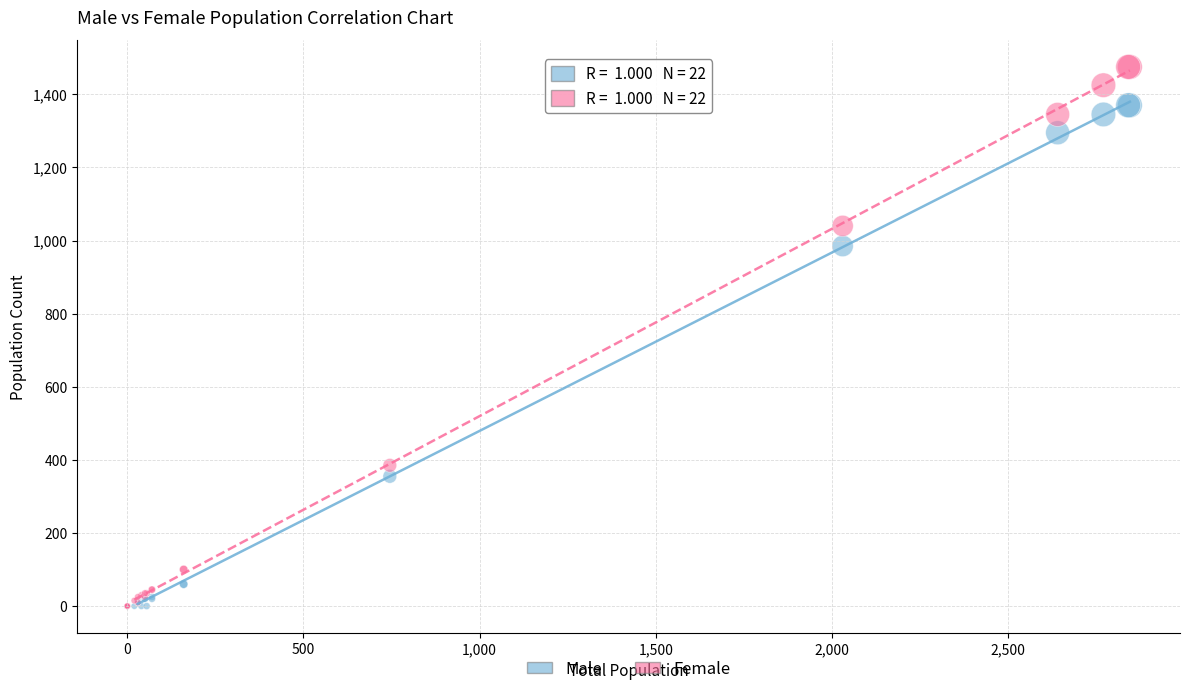

In the Female series, what Y value is closest to 737?

1040